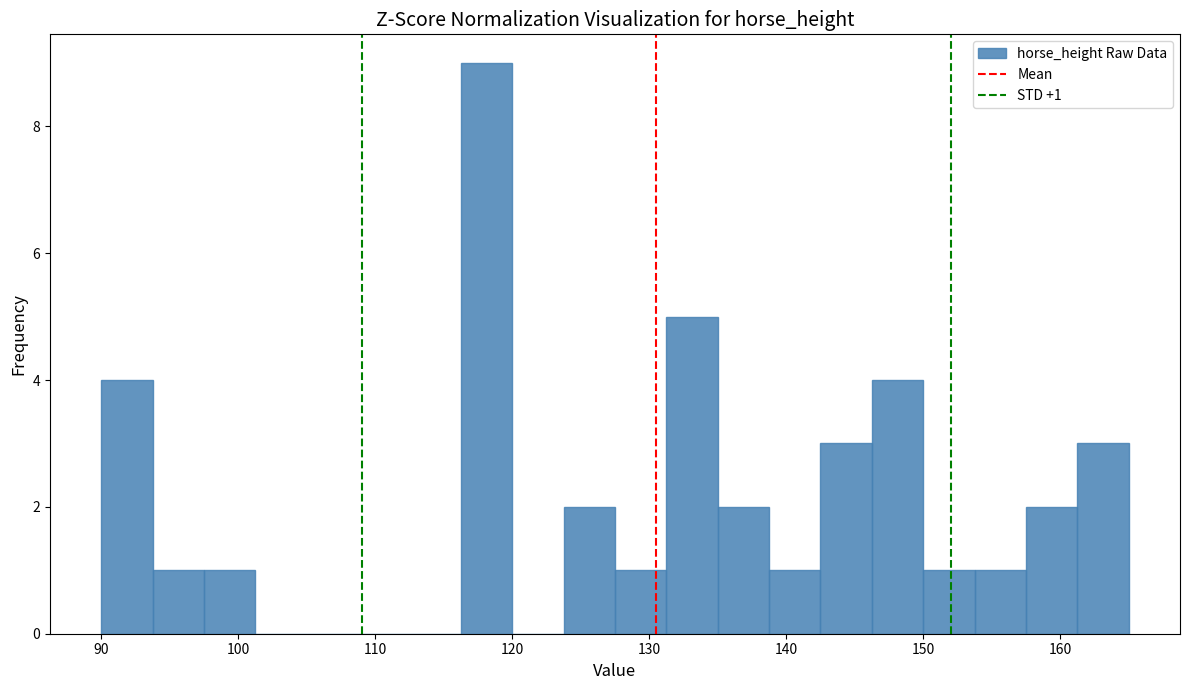

Read against the x-axis, roughly where is the centre of the tallest bar?

118